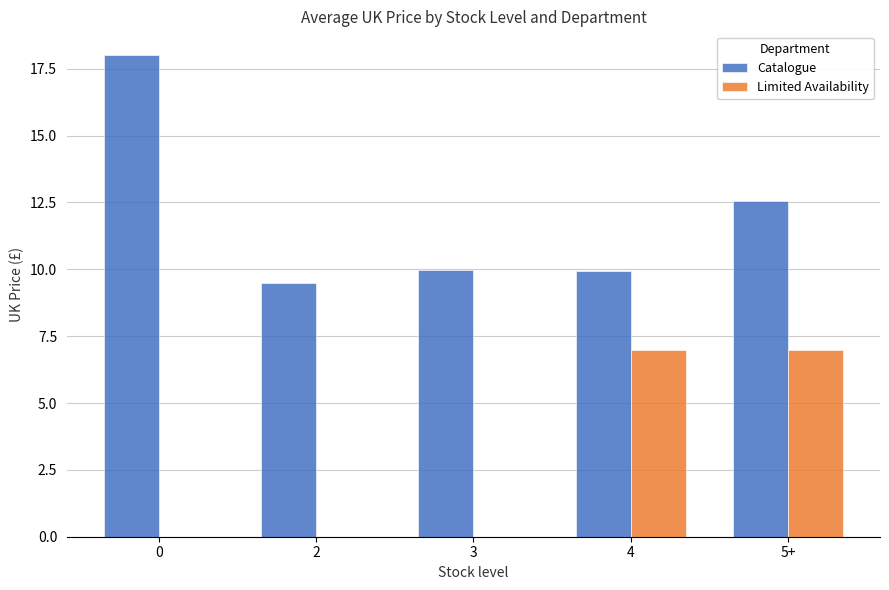

True or false: Limited Availability has a value of 2.8 at 5+.

False